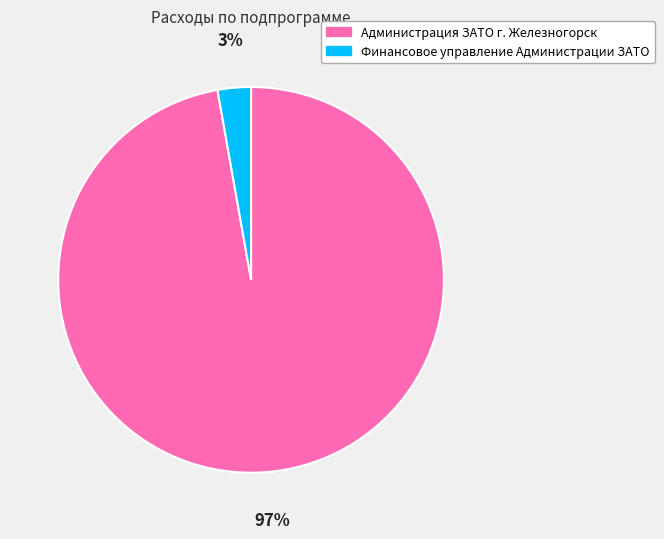

Which slice is the largest?

Администрация ЗАТО г. Железногорск